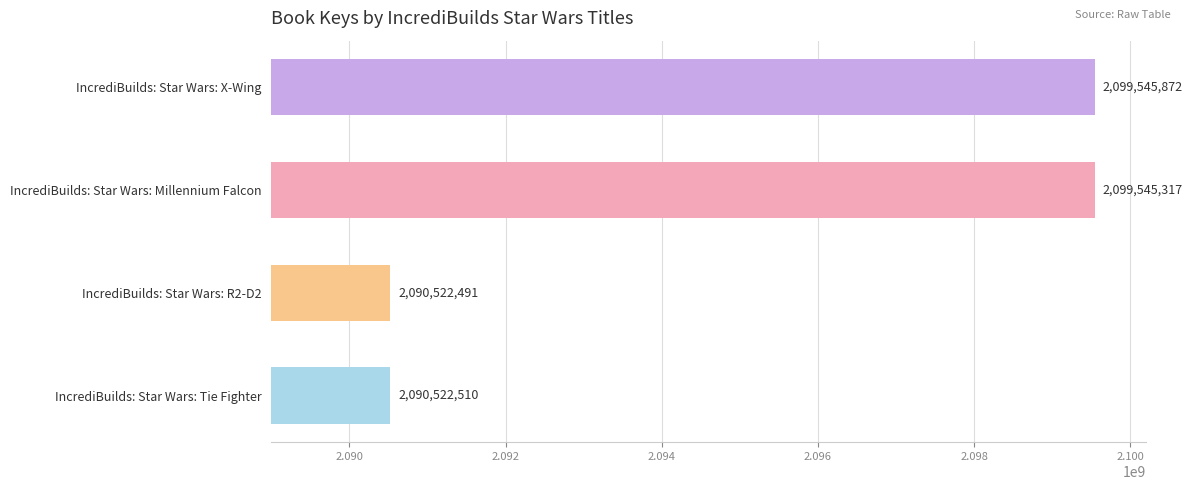

Is it true that the value at IncrediBuilds: Star Wars: Tie Fighter is 1272150777?

False